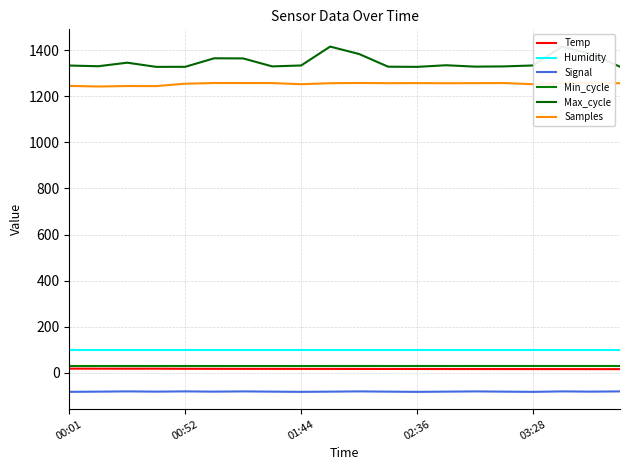

At which category is the sum across all series the highest?

17